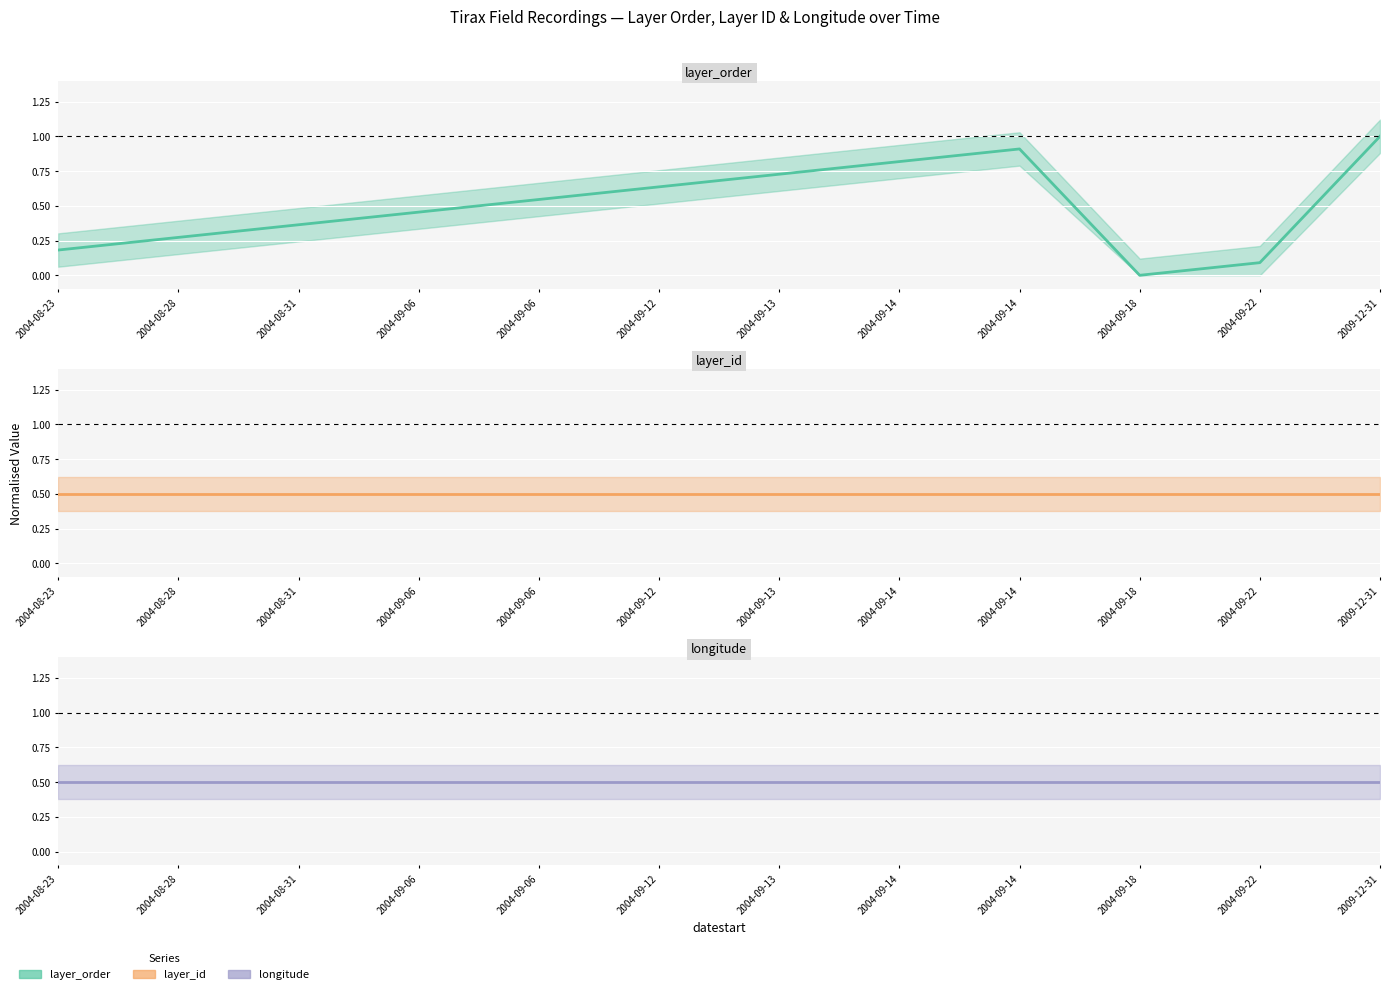

What is the label of the 9th point from the left?

2004-09-14